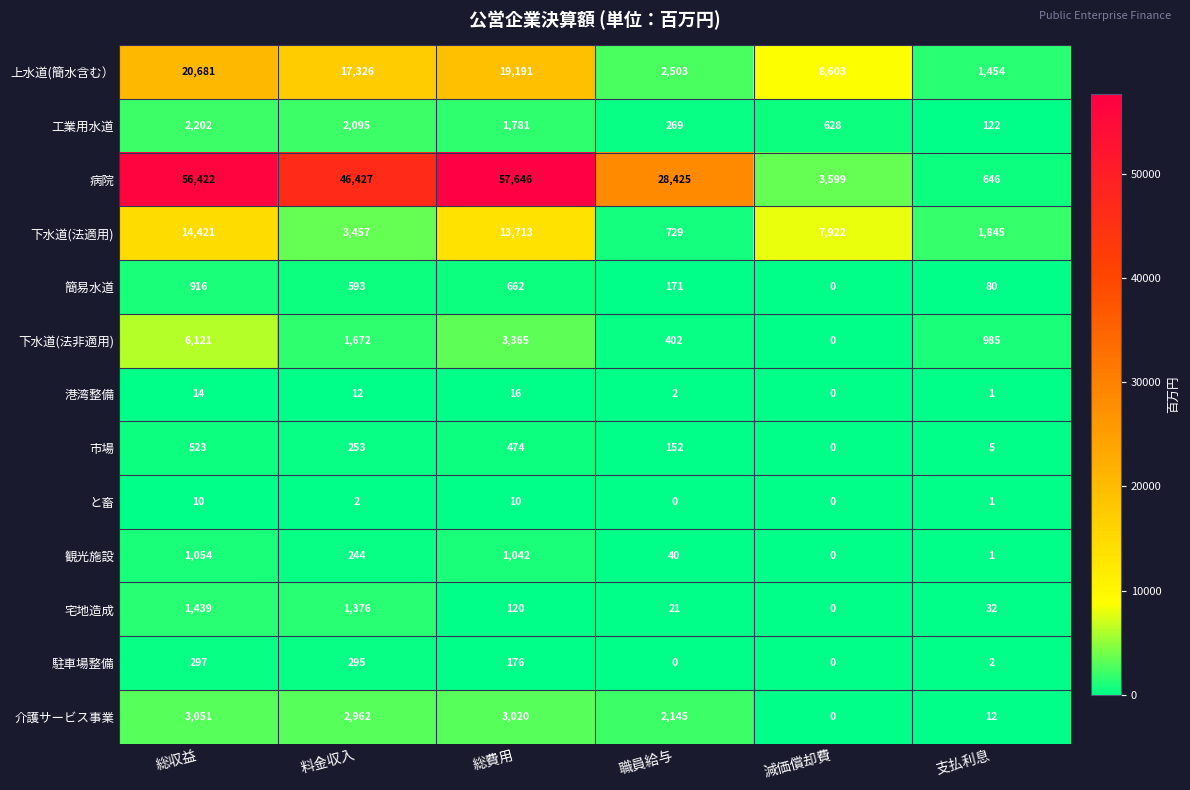

How many categories are shown in the chart?

6